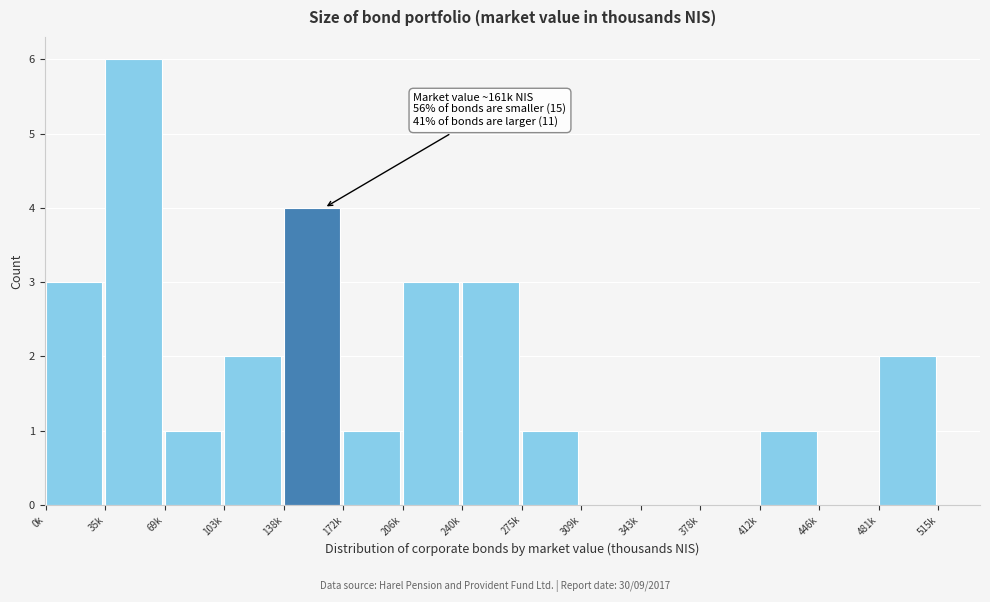

Reading left to right, extract all data points from this chart.

0k=3	35k=6	69k=1	103k=2	138k=4	172k=1	206k=3	240k=3	275k=1	309k=0	343k=0	378k=0	412k=1	446k=0	481k=2